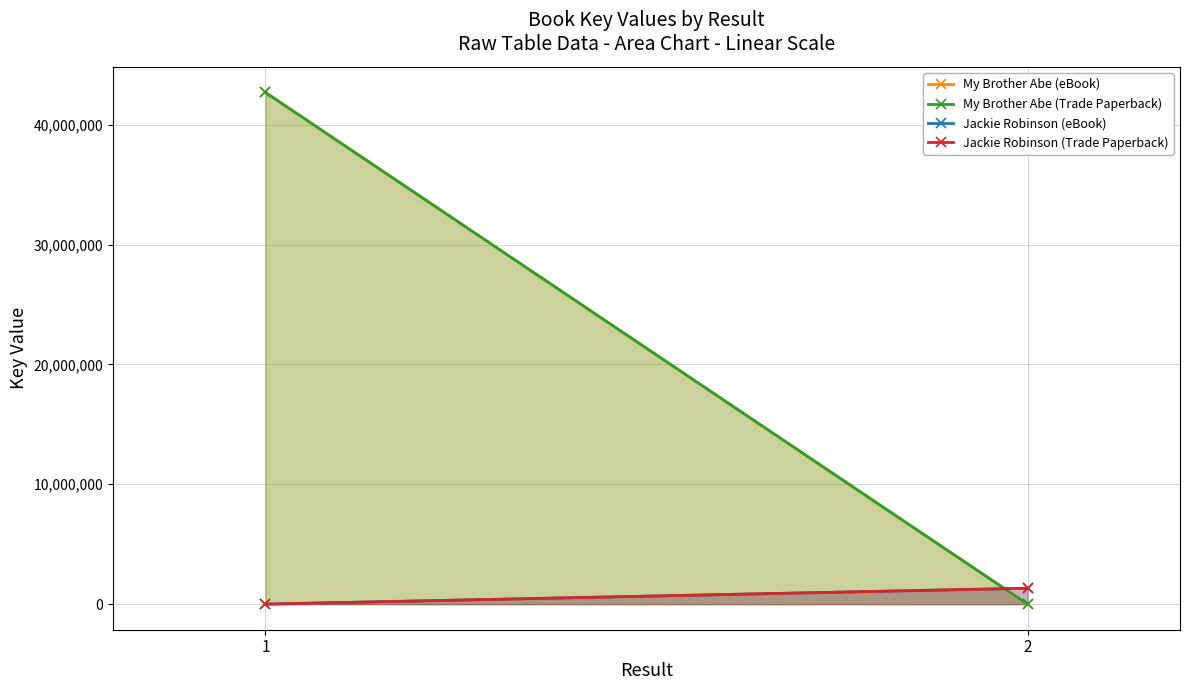

Reading left to right, transcribe all the data shown in this chart.

My Brother Abe (eBook): 42692213	0
My Brother Abe (Trade Paperback): 42692213	0
Jackie Robinson (eBook): 0	1328501
Jackie Robinson (Trade Paperback): 0	1328501